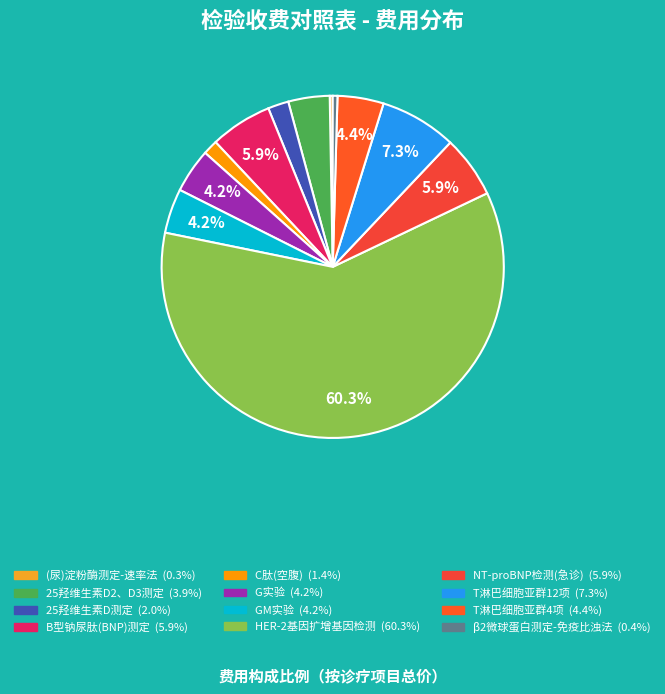

To the nearest percent, what is the combined percentage of C肽(空腹) and B型钠尿肽(BNP)测定?

7%